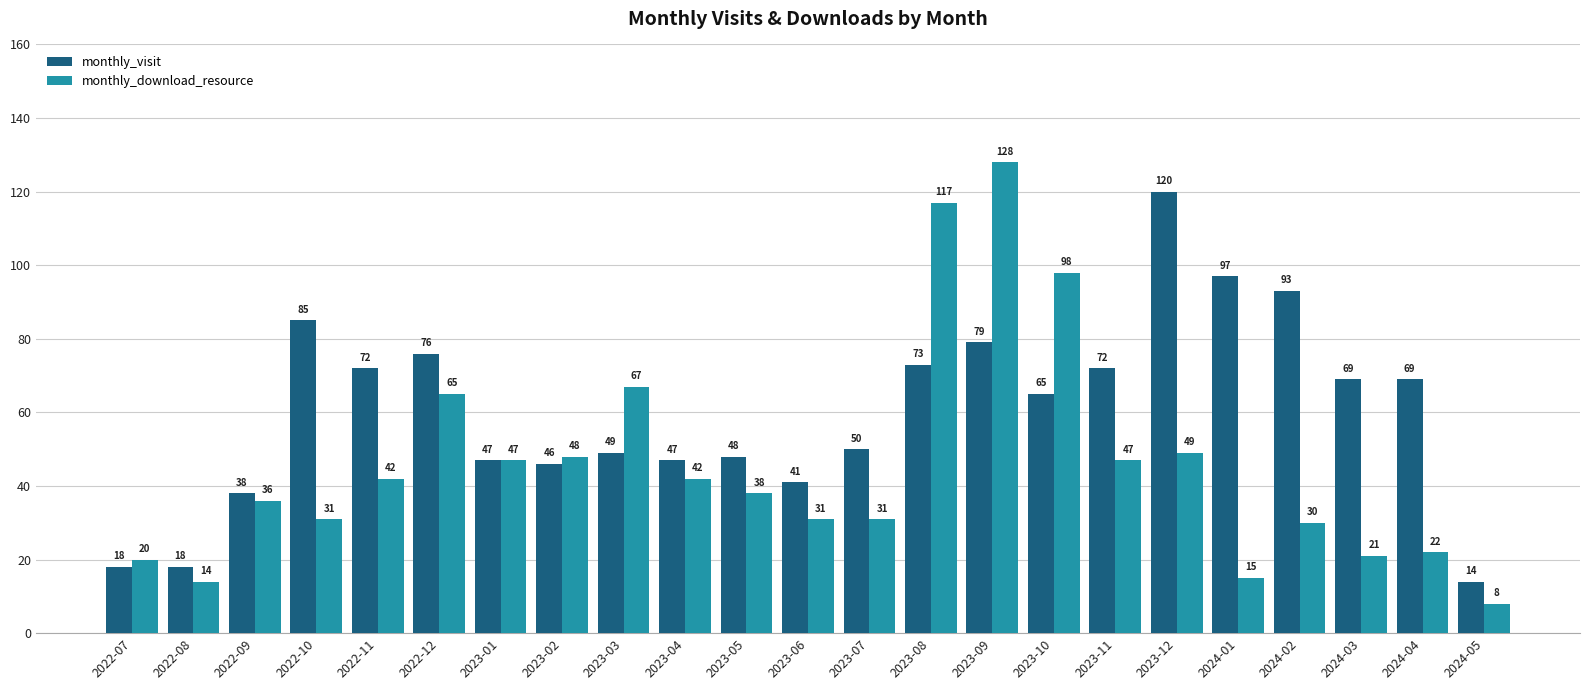

At which label does monthly_download_resource reach its peak?

2023-09